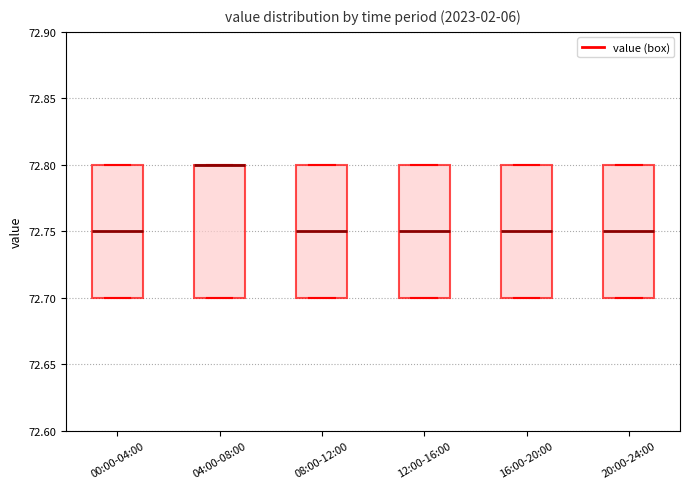

Reading left to right, read every box against the y-axis: the position of its median line, the range the box covers, and the ends of its whiskers. The values are not printed on the chart, so give them approximately, as read against the axis.

00:00-04:00: median 72.75, box 72.70 to 72.80, whiskers 72.70 to 72.80
04:00-08:00: median 72.80 (drawn on the box's upper edge), box 72.70 to 72.80, whiskers 72.70 to 72.80
08:00-12:00: median 72.75, box 72.70 to 72.80, whiskers 72.70 to 72.80
12:00-16:00: median 72.75, box 72.70 to 72.80, whiskers 72.70 to 72.80
16:00-20:00: median 72.75, box 72.70 to 72.80, whiskers 72.70 to 72.80
20:00-24:00: median 72.75, box 72.70 to 72.80, whiskers 72.70 to 72.80